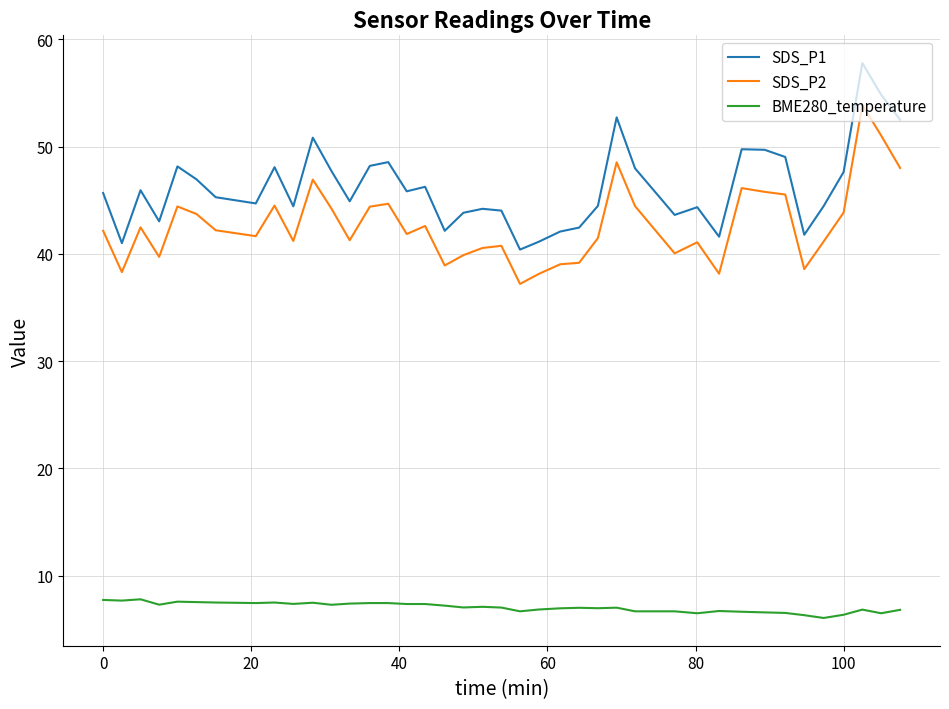

Is this an area chart (filled region under the line)?

No